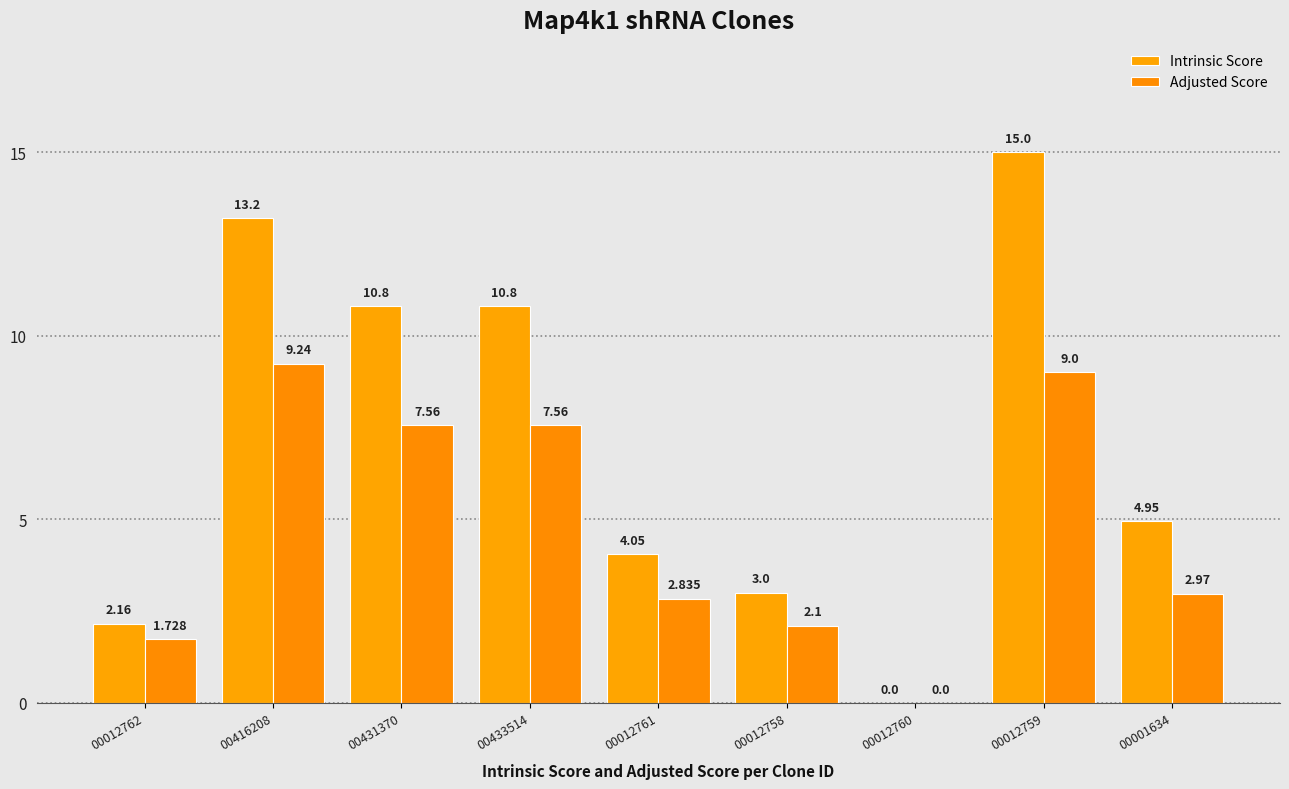

What is the label of the 1st bar from the left?

00012762